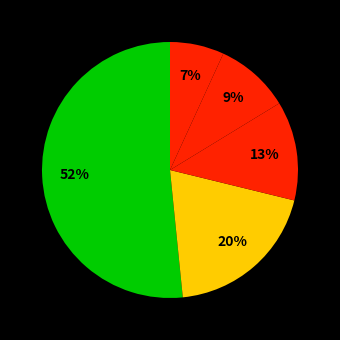

Count the number of slices in the pie.

5